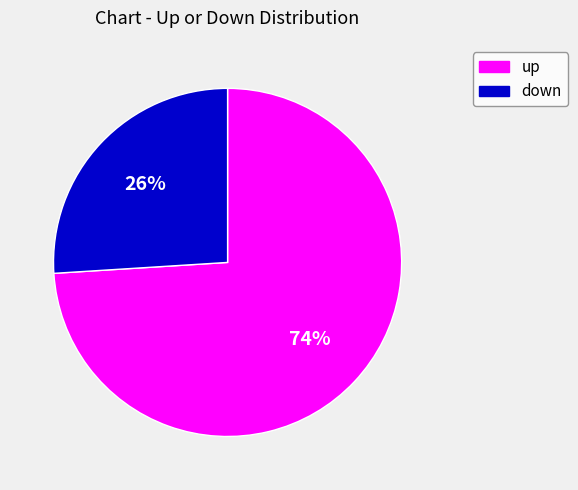

Is there a majority slice in this chart?

Yes